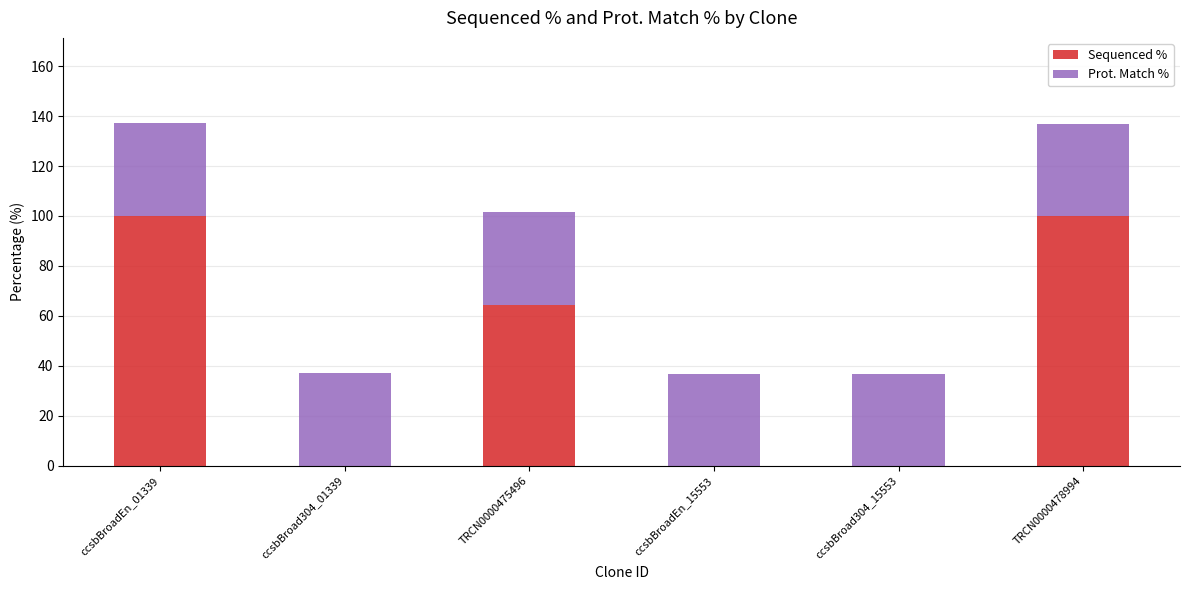

At which label is Sequenced % closest to 50?

TRCN0000475496